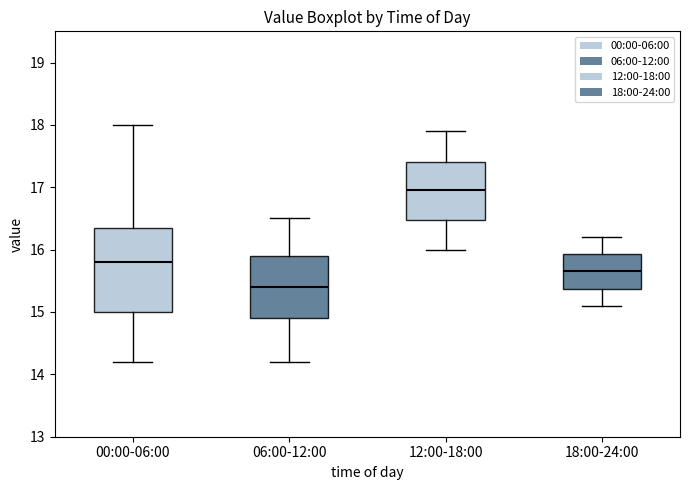

Reading left to right, transcribe this box plot: for each box, give where its median line is, the range the box spans, and where its two whiskers end, as read against the y-axis. The values are not printed on the chart, so give them approximately, as read against the axis.

00:00-06:00: median 15.8, box 15.0 to 16.4, whiskers 14.2 to 18.0
06:00-12:00: median 15.4, box 14.9 to 15.9, whiskers 14.2 to 16.5
12:00-18:00: median 17.0, box 16.5 to 17.4, whiskers 16.0 to 17.9
18:00-24:00: median 15.7, box 15.4 to 15.9, whiskers 15.1 to 16.2